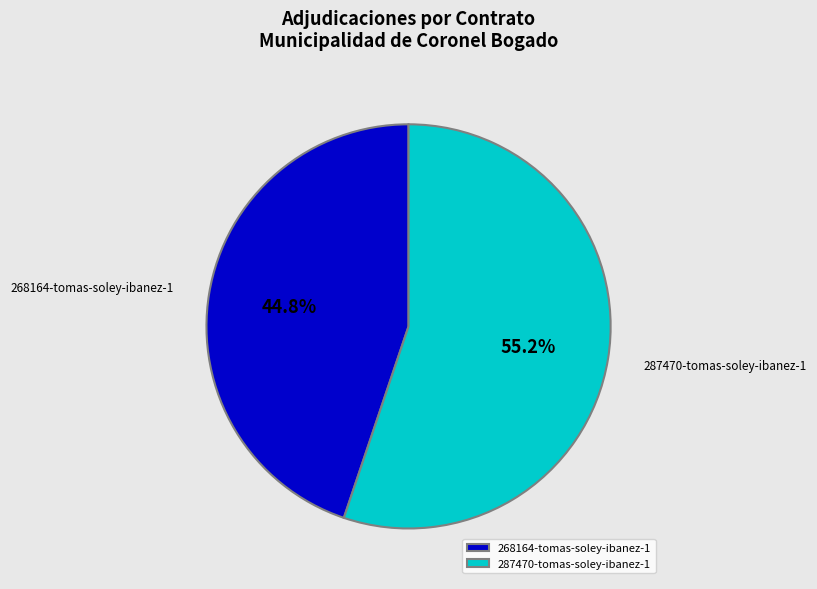

Is it true that 268164-tomas-soley-ibanez-1 is 45% of the pie?

True